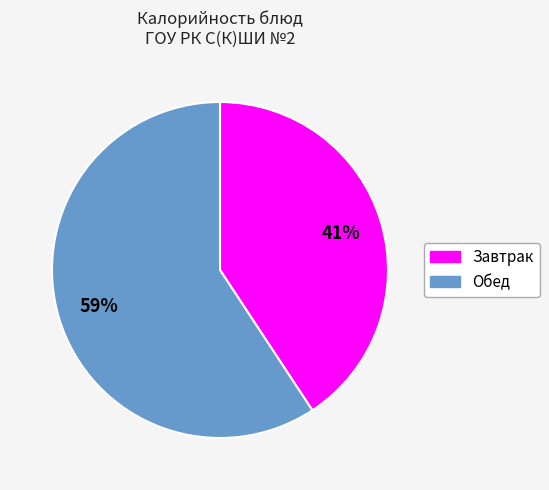

Does any single category account for the majority?

Yes